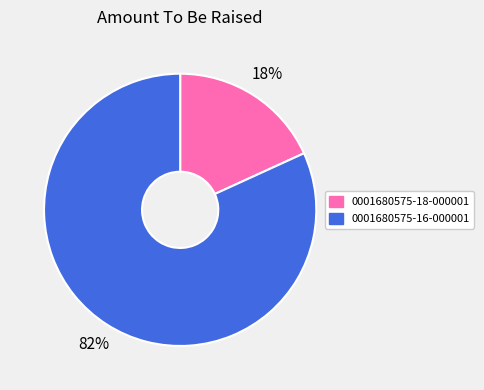

Which has a higher value, 0001680575-16-000001 or 0001680575-18-000001?

0001680575-16-000001